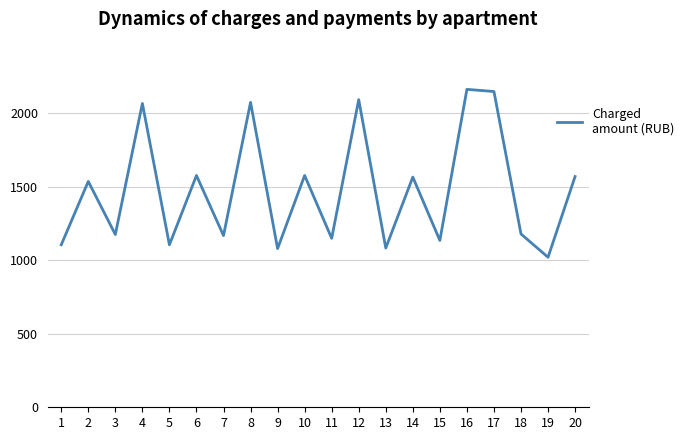

How many values exceed 1537?

10